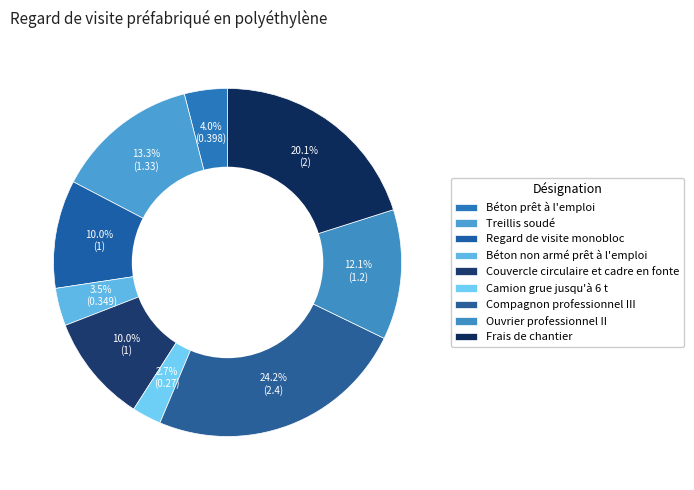

What is the smallest slice in the pie chart?

Camion grue jusqu'à 6 t